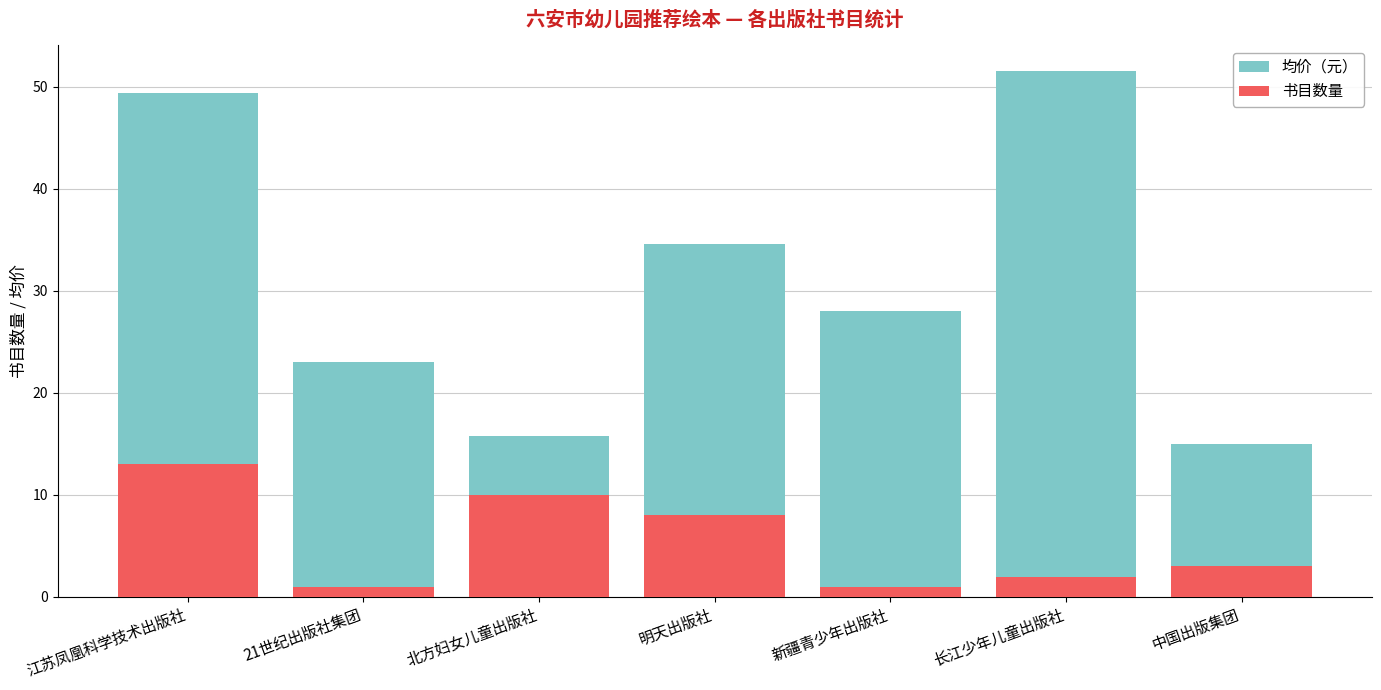

What is the sum of all 书目数量 values?

38.0